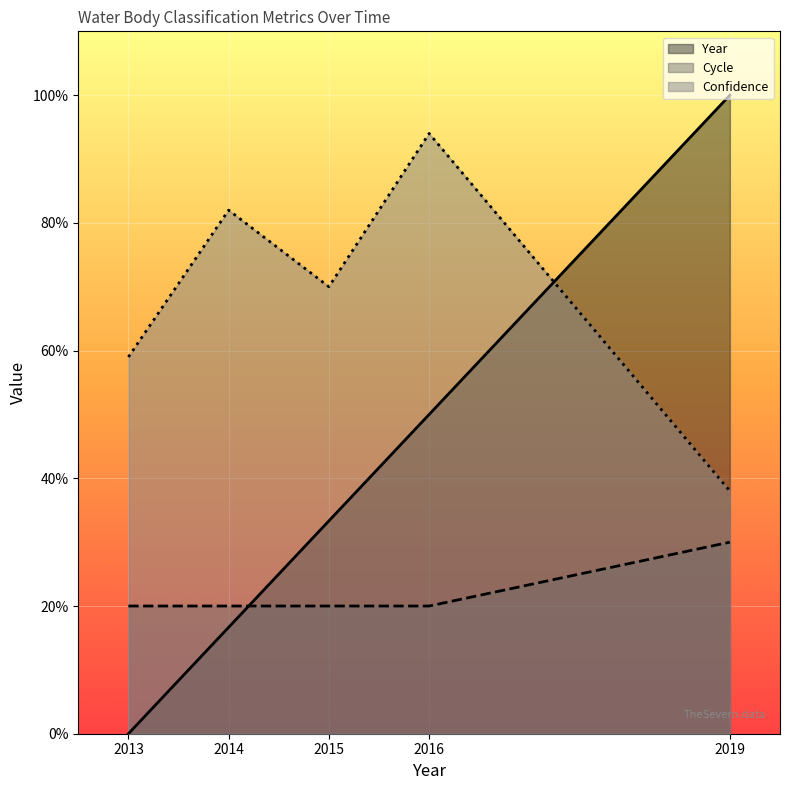

Reading right to left, extract all data points from this chart.

Year: 100.0	50.0	33.3	16.7	0.0
Cycle: 30.0	20.0	20.0	20.0	20.0
Confidence: 38.0	94.0	70.0	82.0	59.0